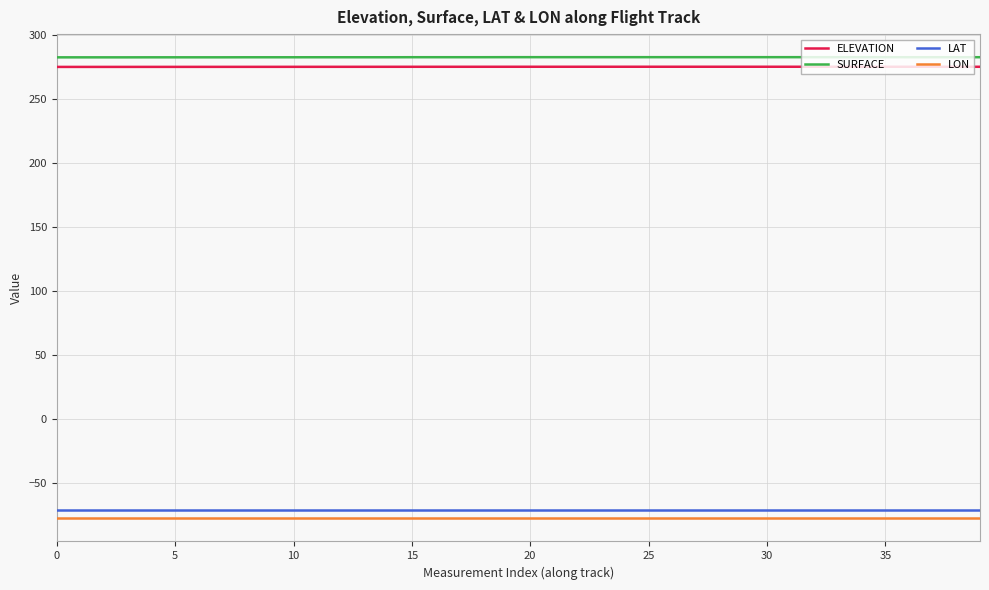

True or false: SURFACE and LAT cross at least once.

False